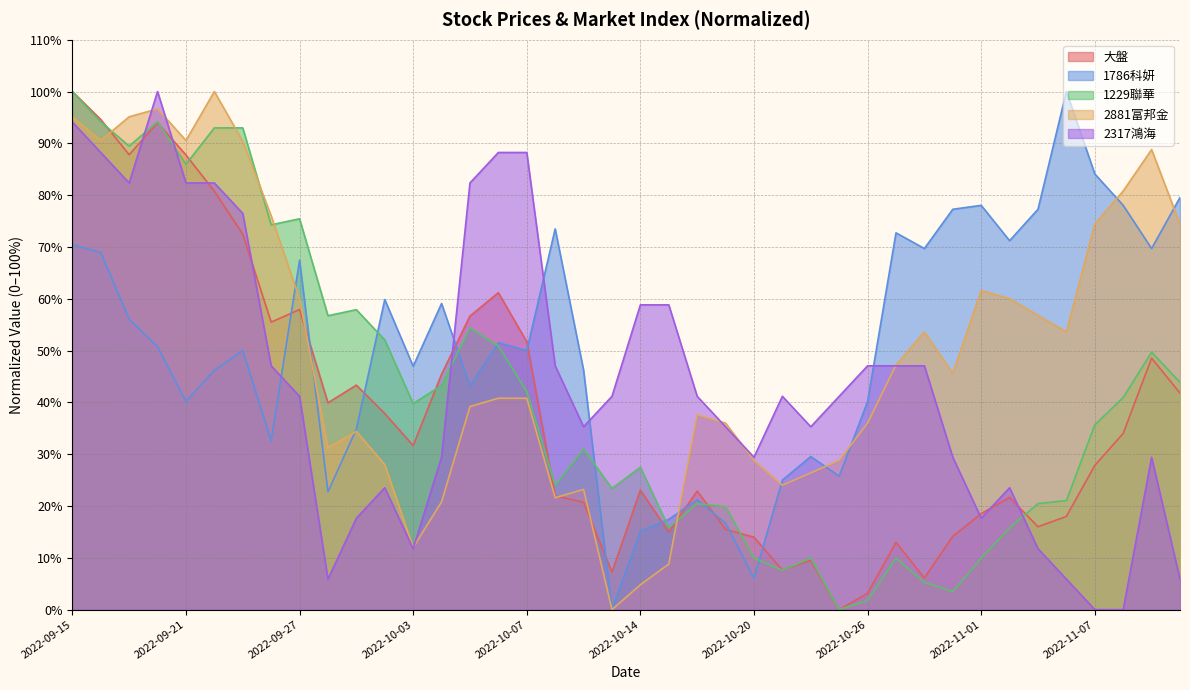

At 2022-10-31, list the series in order from smallest to largest.

1229聯華, 大盤, 2317鴻海, 2881富邦金, 1786科妍